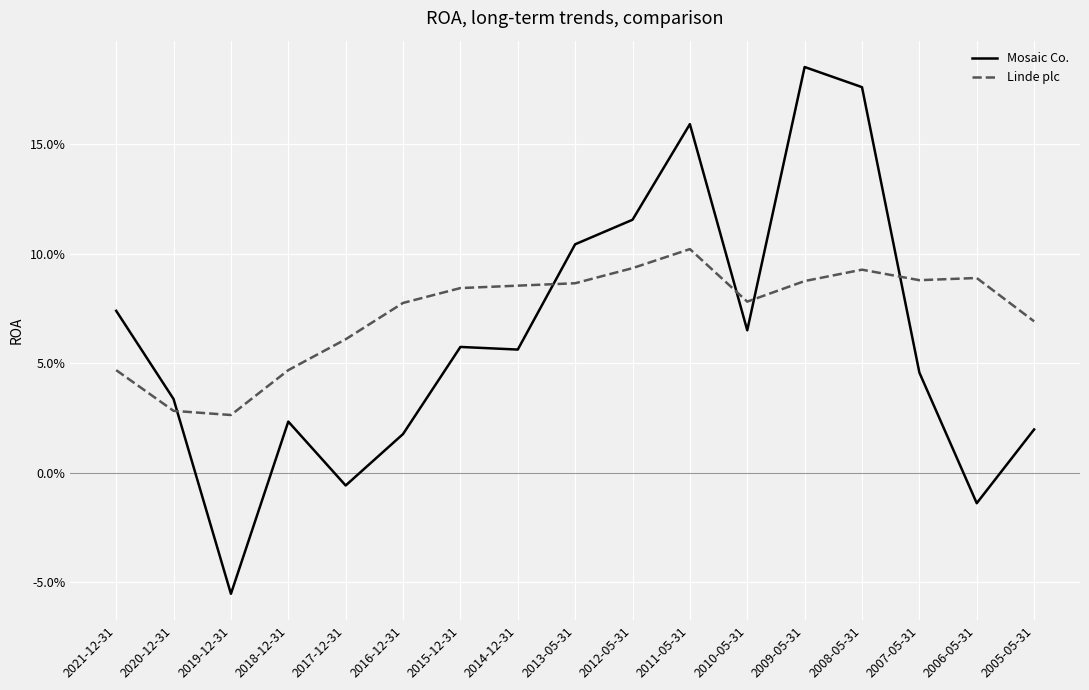

Does the chart have visible grid lines?

Yes